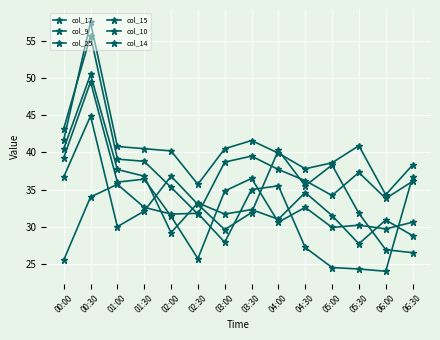

How many interior local peaks does the col_25 series have?

3